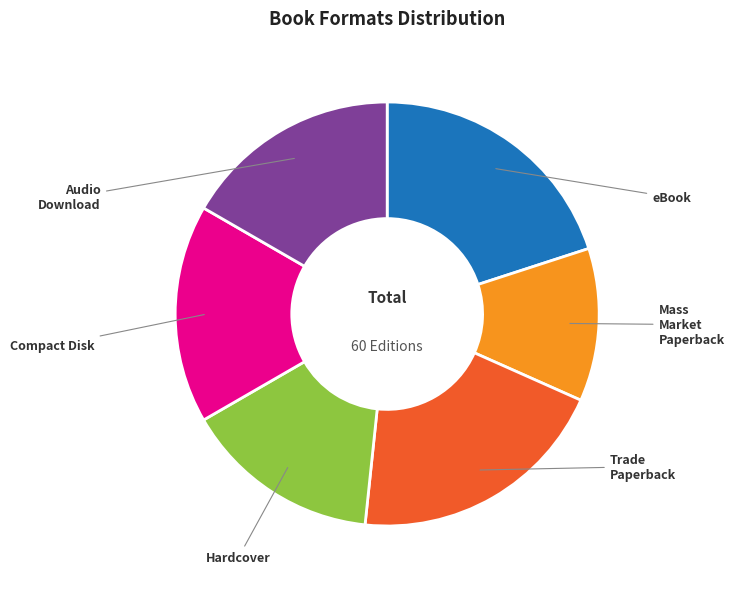

Is there any slice that represents more than half of the pie?

No